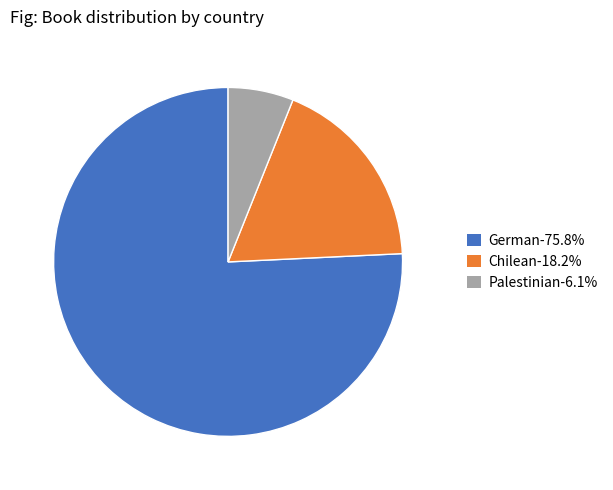

Which slice is the largest?

German